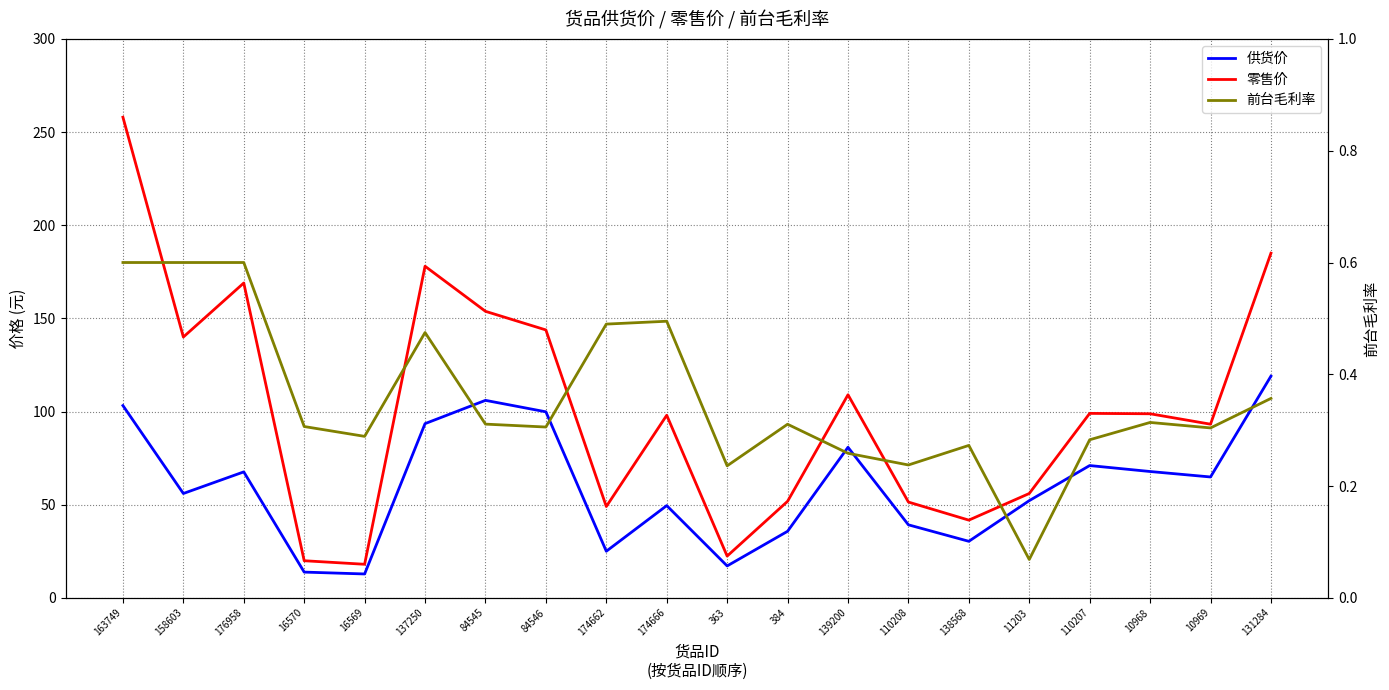

What is the highest value of the 前台毛利率 series?

0.6